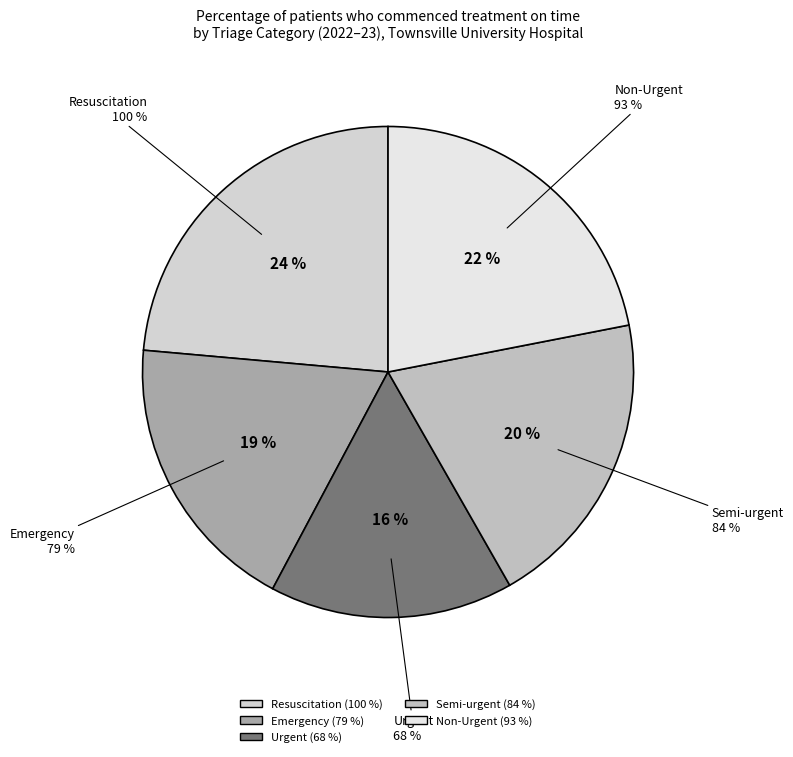

The Non-Urgent slice represents 10% of the pie. True or false?

False